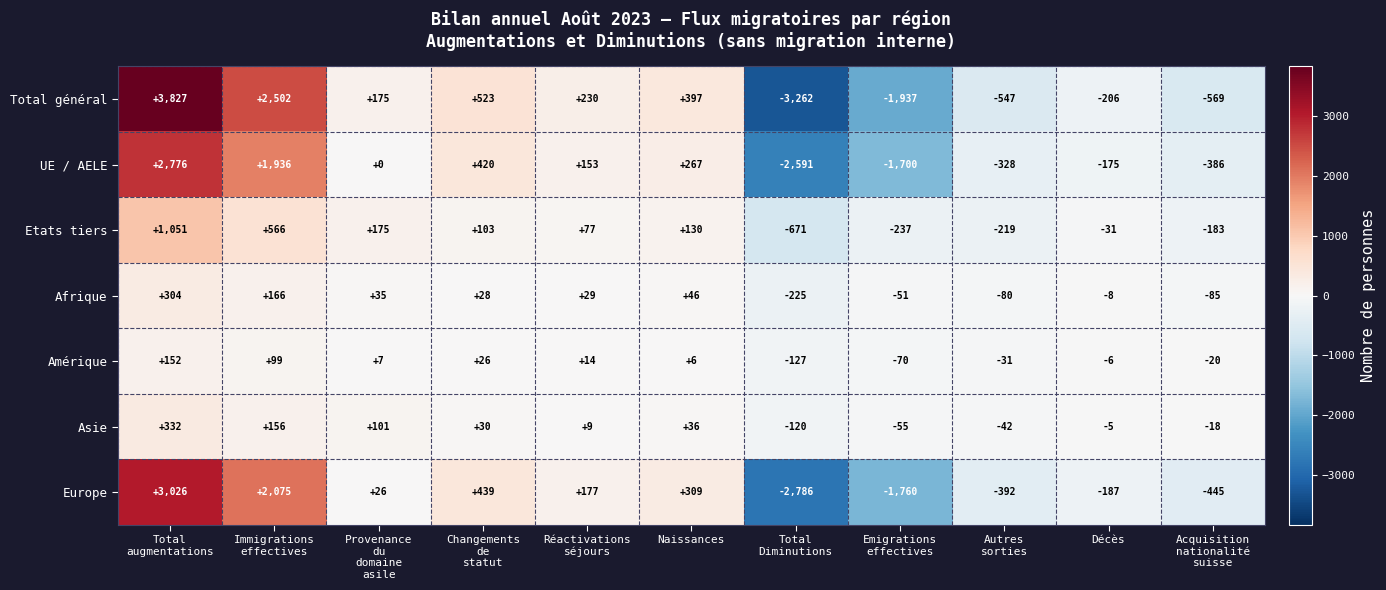

True or false: Etats tiers has a value of -31 at Décès.

True